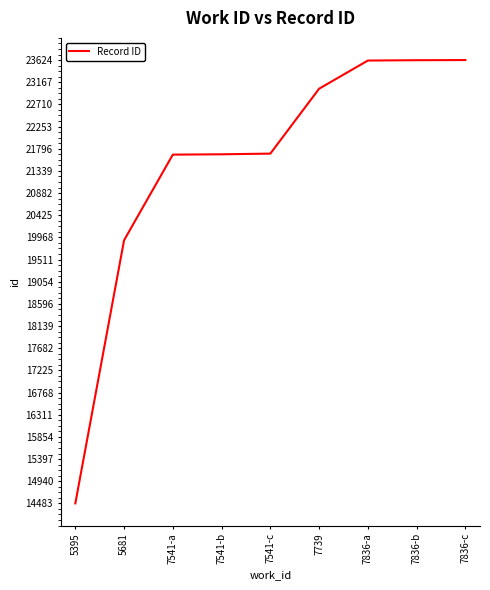

What is the maximum value shown in the chart?

23624